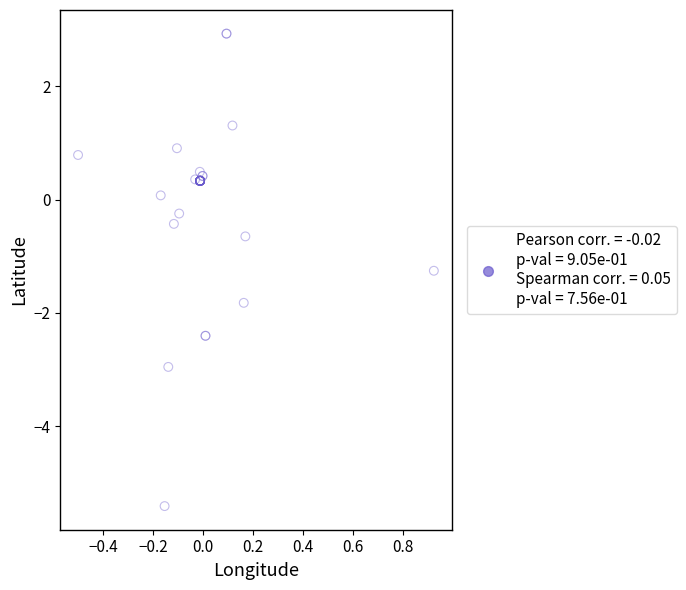

What Y value in the scatter plot is closest to -1?

-1.3